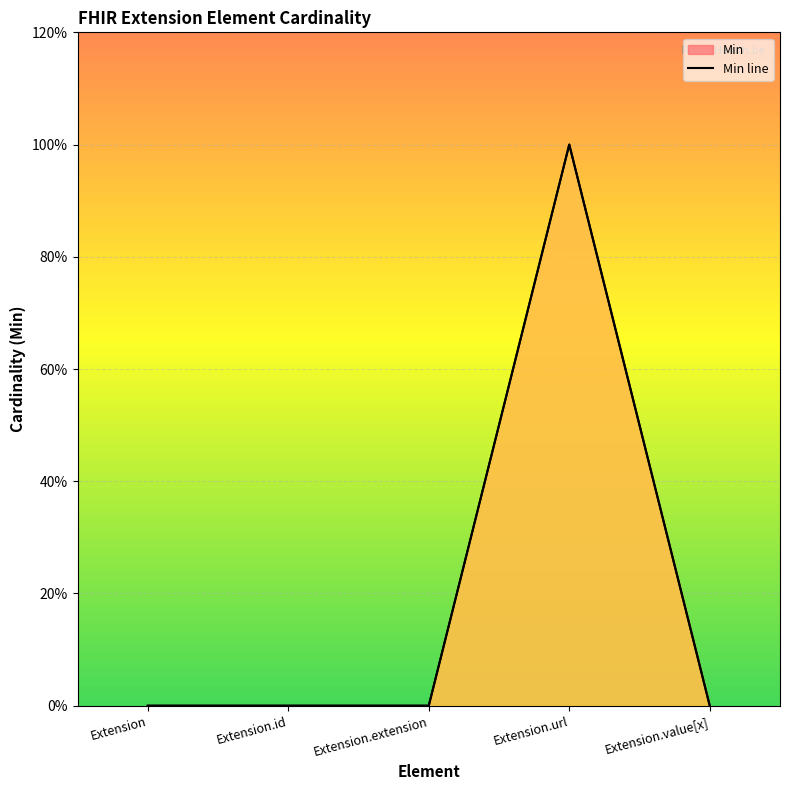

True or false: Min and Base Min cross at least once.

False